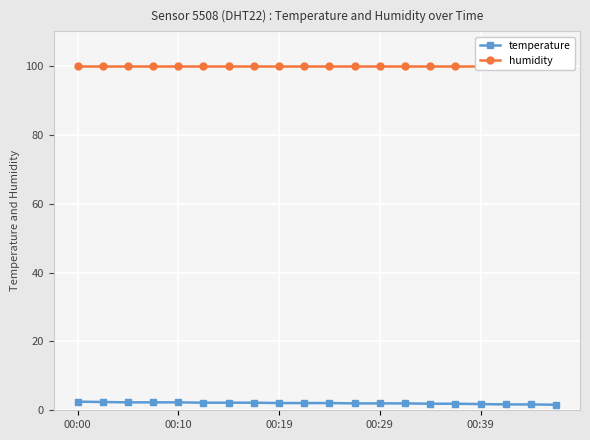

Is this an area chart (filled region under the line)?

No